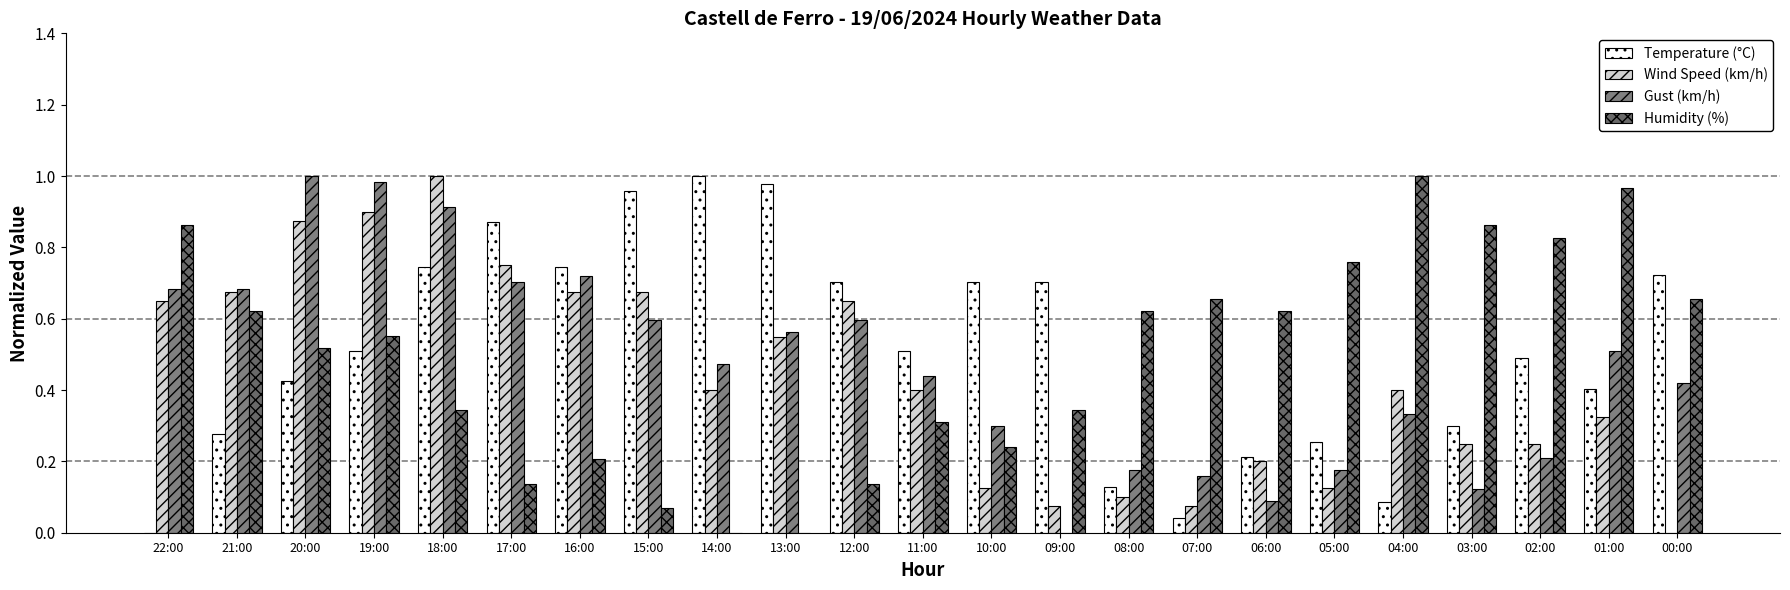

What position from the right is 06:00?

7